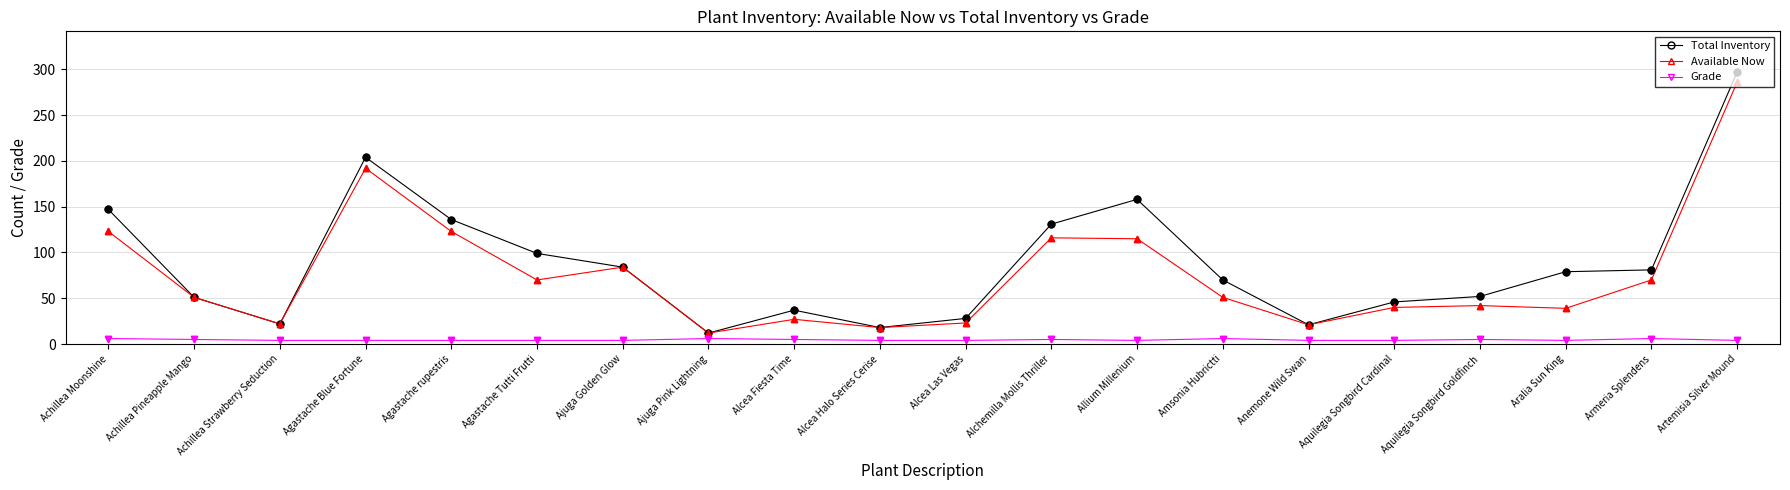

At which category is the sum across all series the highest?

Artemisia Silver Mound